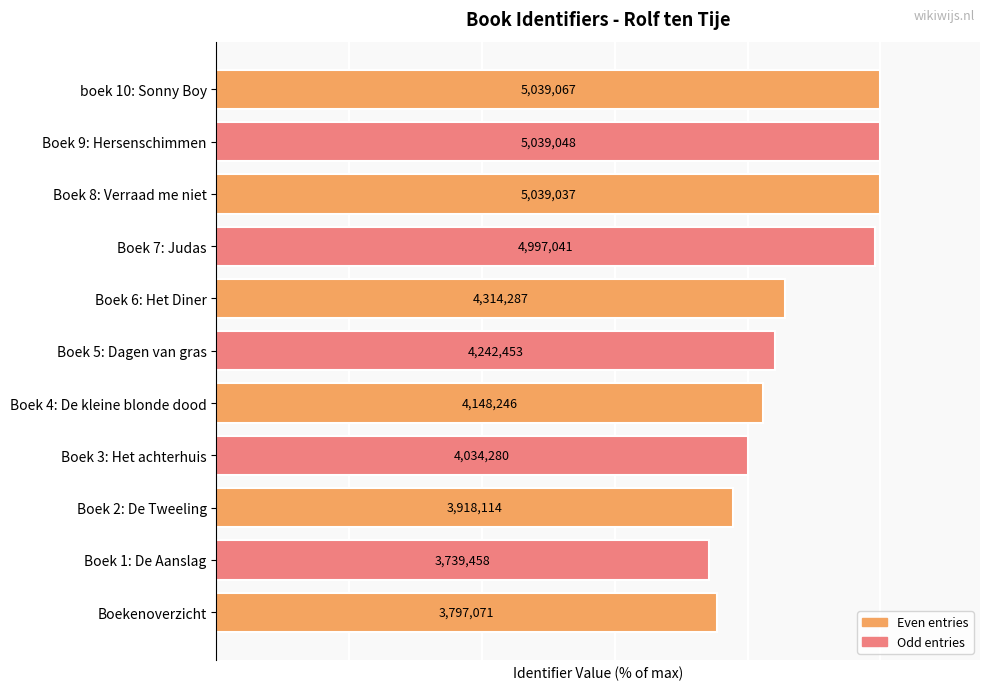

How many bars are there in total?

11